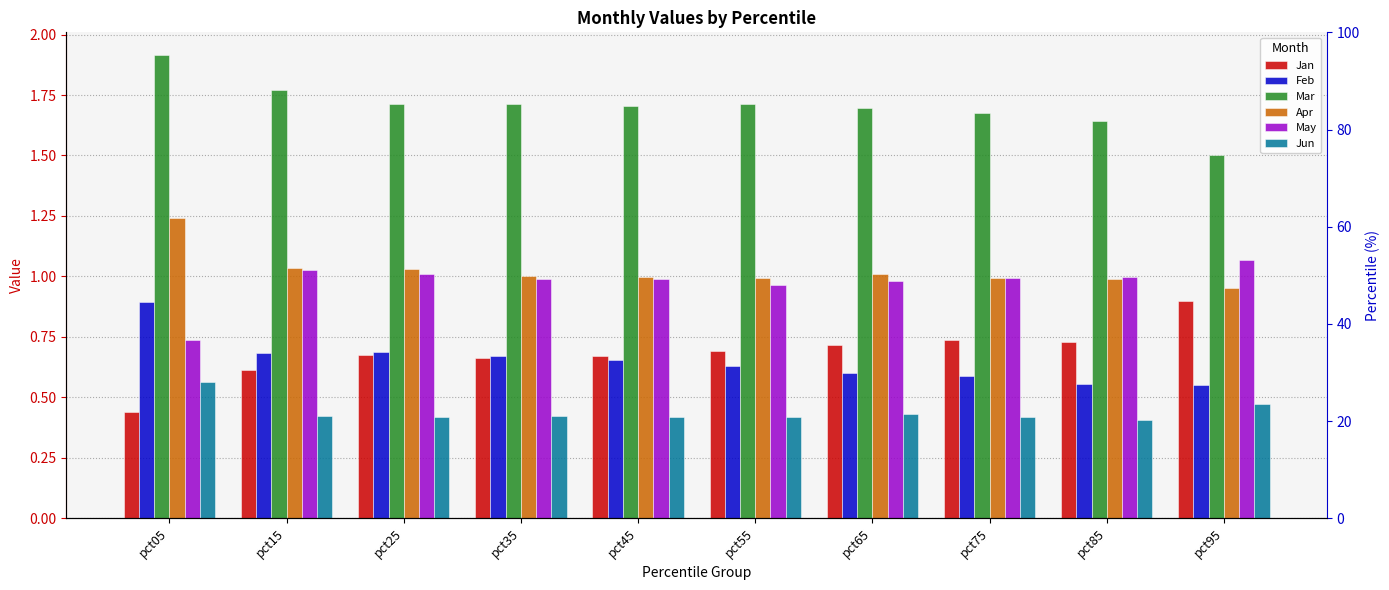

At which category is the sum across all series the highest?

pct05